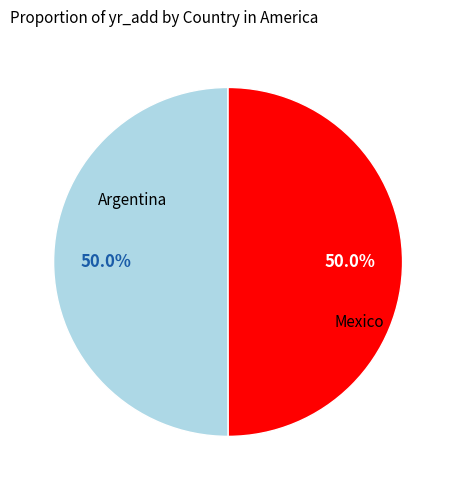

How many segments does this pie chart have?

2